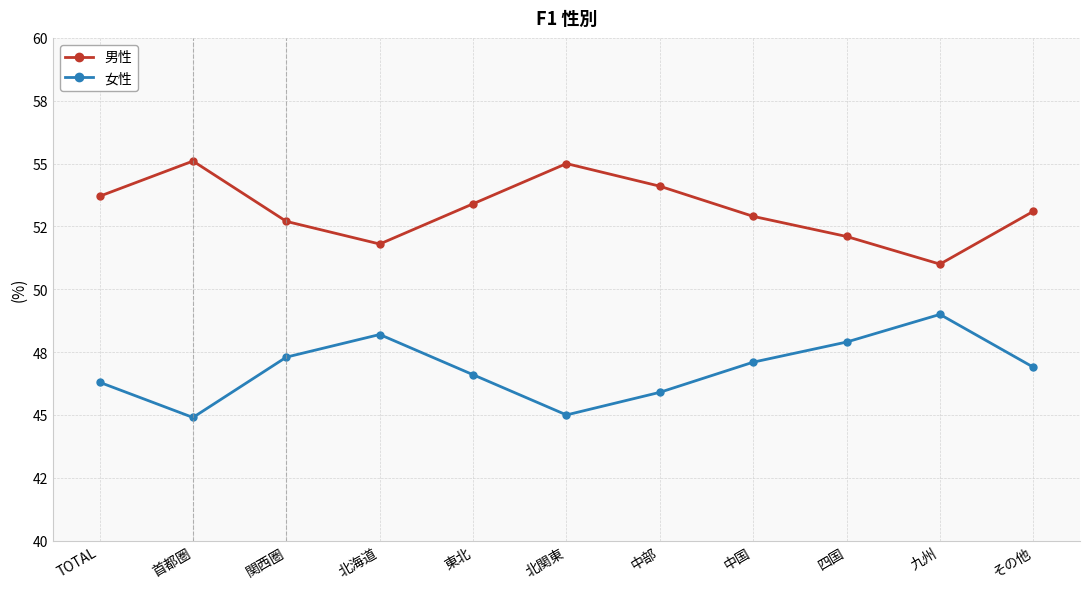

Where is the first local minimum for 男性?

北海道